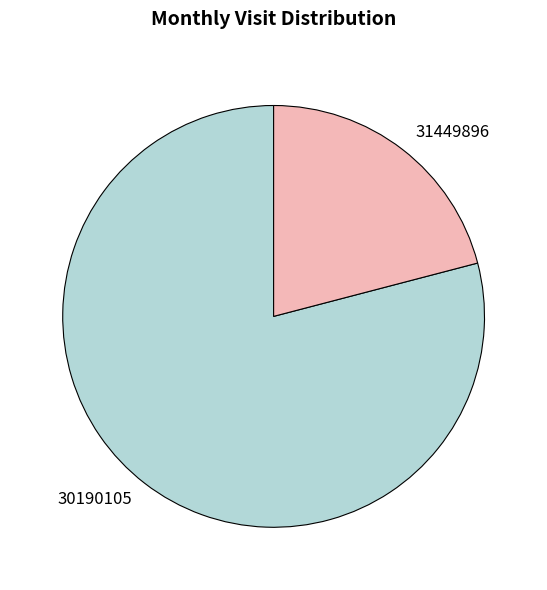

Which has a higher value, 30190105 or 31449896?

30190105